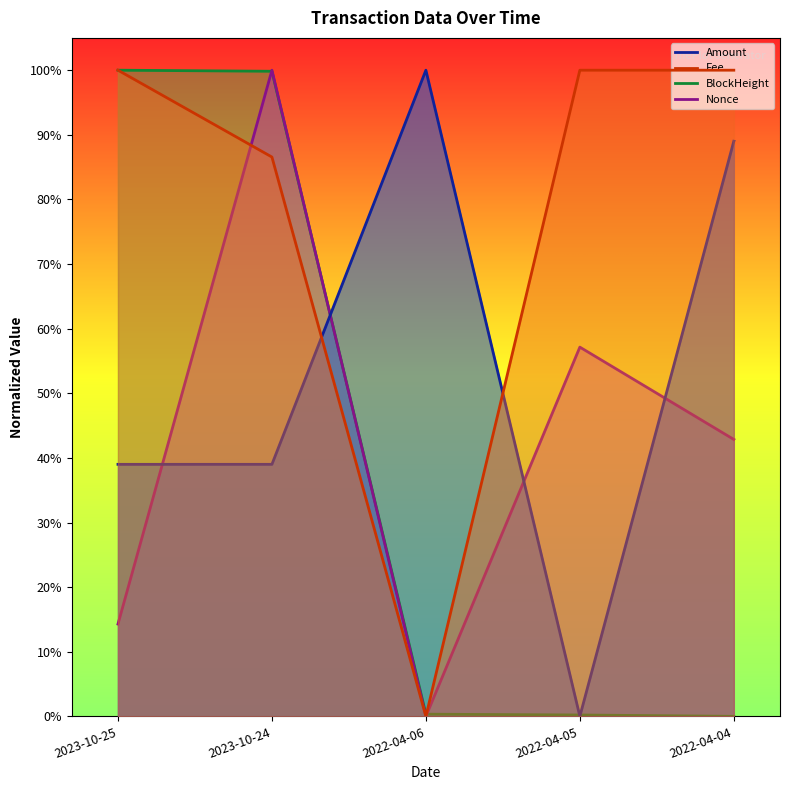

Does the chart display data point markers on the line(s)?

No